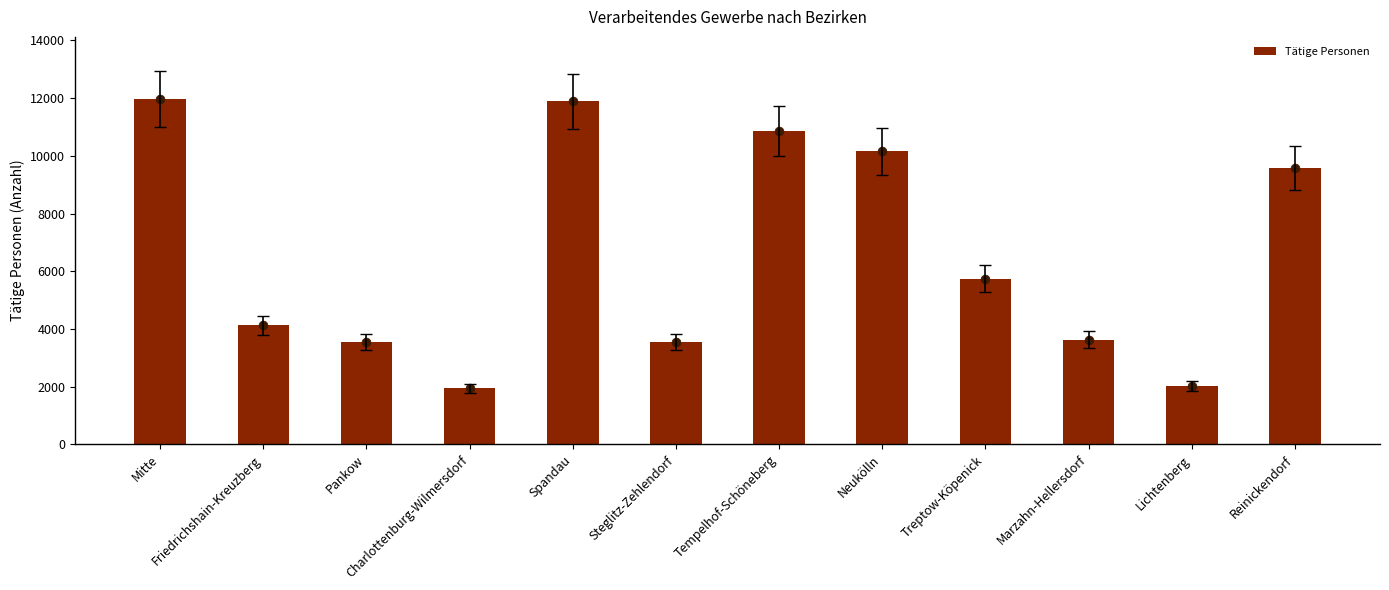

Between Steglitz-Zehlendorf and Friedrichshain-Kreuzberg, which is larger?

Friedrichshain-Kreuzberg